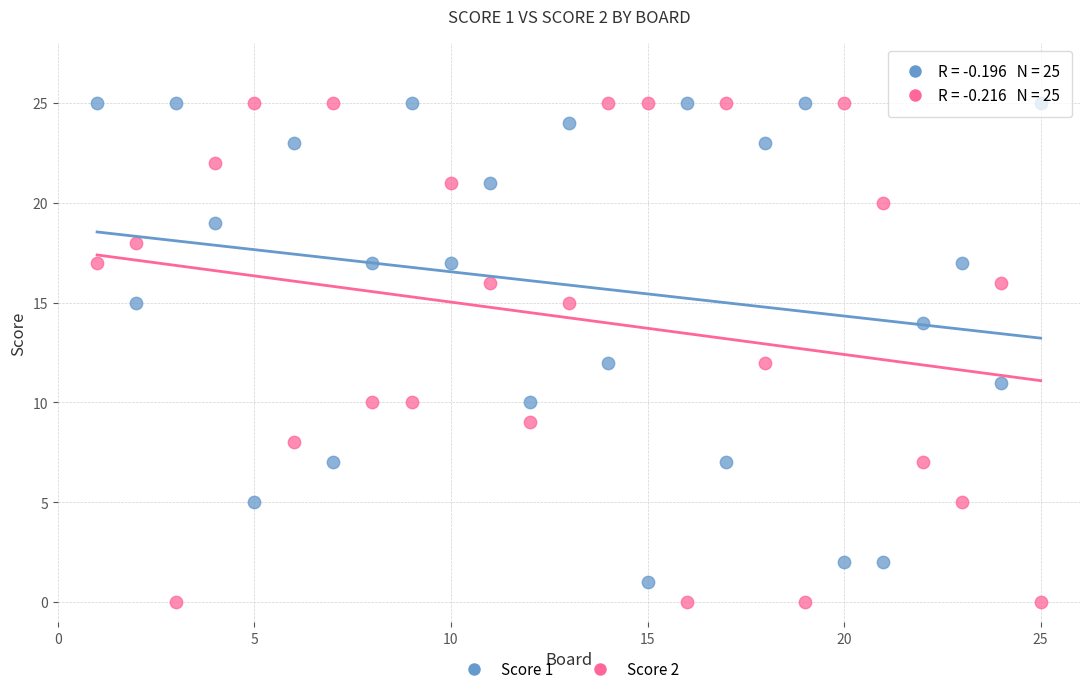

Which series contains the lowest Y value?

Score 2